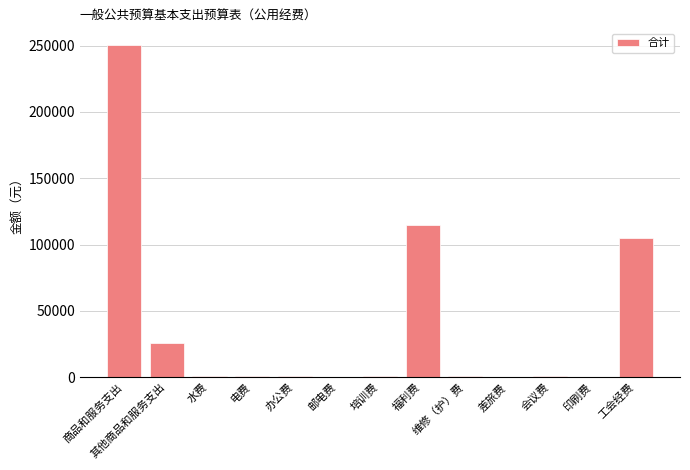

Which label corresponds to the largest value in the chart?

商品和服务支出